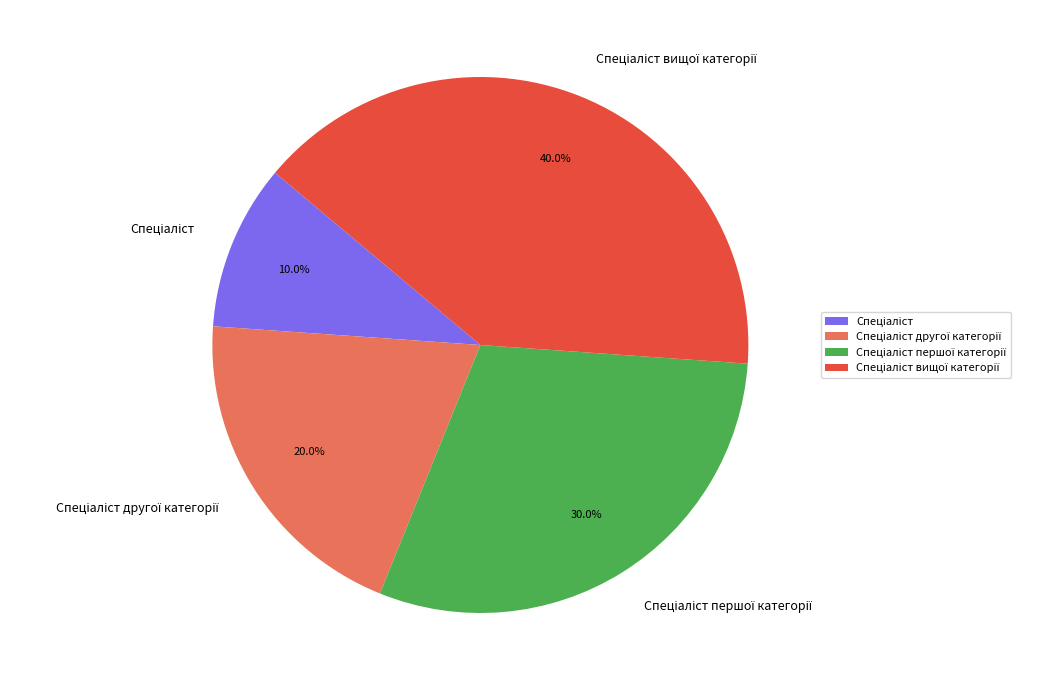

Is there any slice that represents more than half of the pie?

No